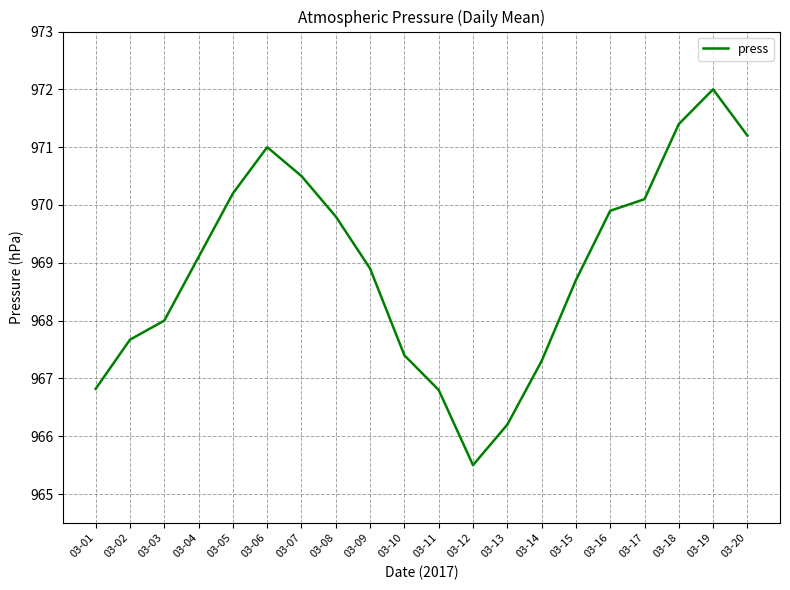

True or false: there are more than 1 points higher than both neighbors.

True